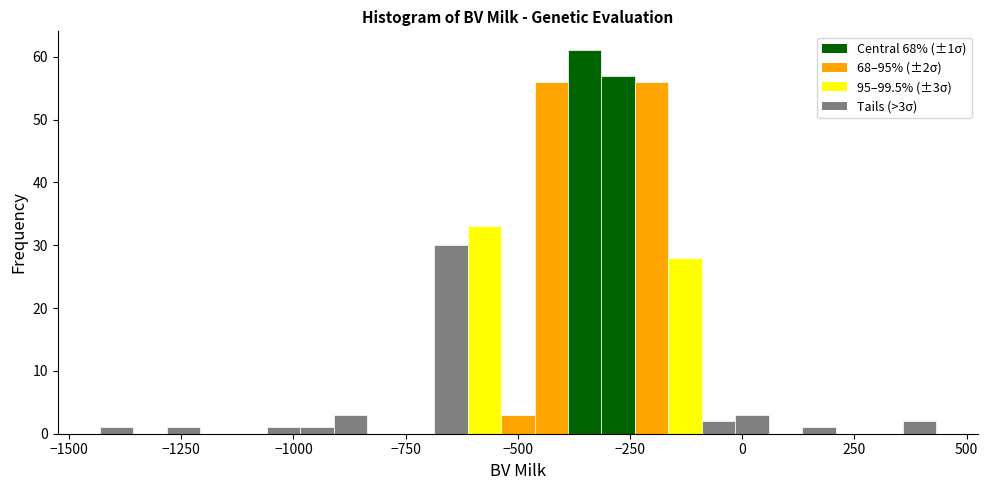

Around what value on the x-axis is the tallest bar? Give the approximate position of its centre, as read against the axis.

-350